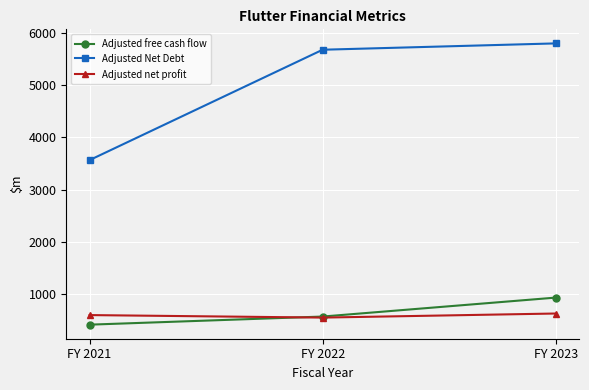

What is the value of the Adjusted net profit point at the 2nd from the left?

556